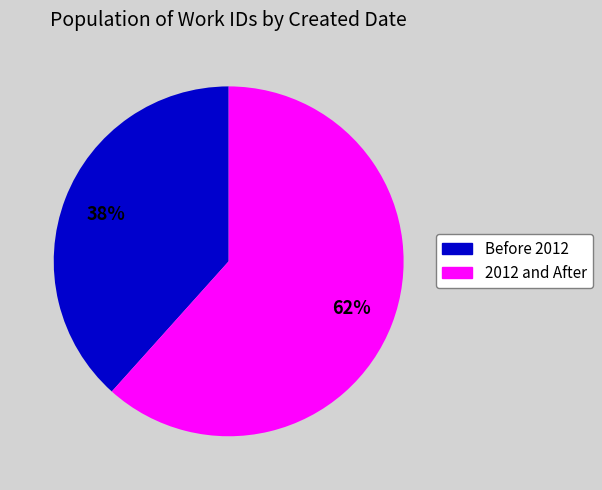

Count the number of slices in the pie.

2